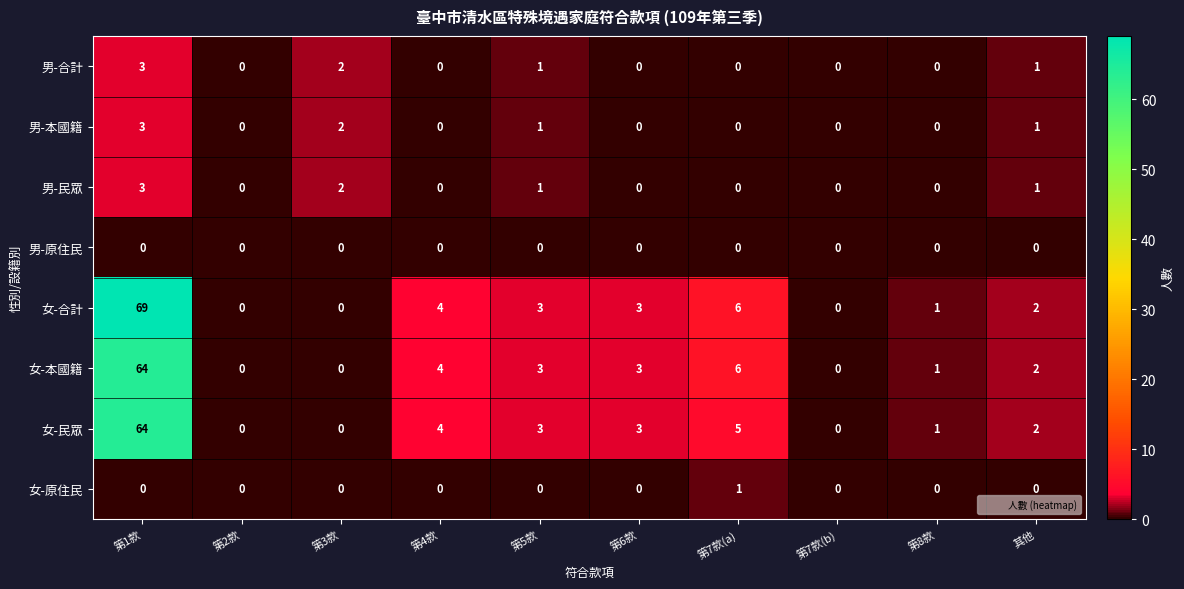

At which label is 女-本國籍 closest to 32?

第7款(a)